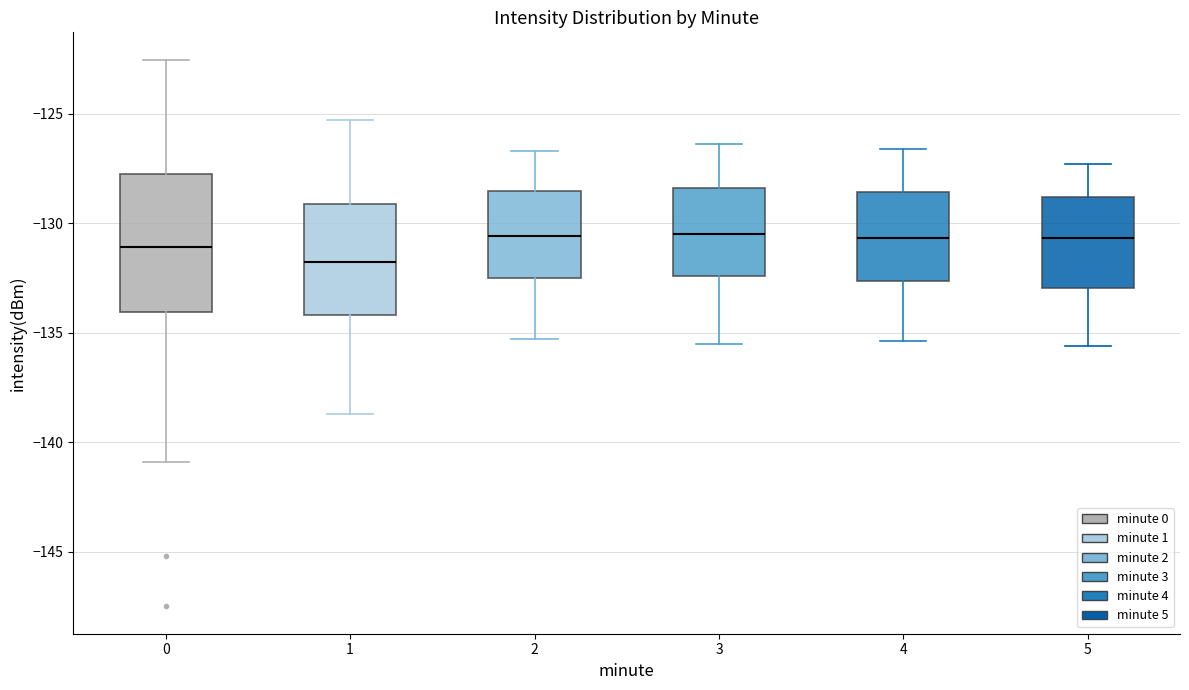

Reading left to right, read every box against the y-axis: the position of its median line, the range the box covers, and the ends of its whiskers. The values are not printed on the chart, so give them approximately, as read against the axis.

0: median -131.0, box -134.0 to -128.0, whiskers -141.0 to -122.5
1: median -132.0, box -134.0 to -129.0, whiskers -138.5 to -125.5
2: median -130.5, box -132.5 to -128.5, whiskers -135.5 to -126.5
3: median -130.5, box -132.5 to -128.5, whiskers -135.5 to -126.5
4: median -130.5, box -132.5 to -128.5, whiskers -135.5 to -126.5
5: median -130.5, box -133.0 to -129.0, whiskers -135.5 to -127.5